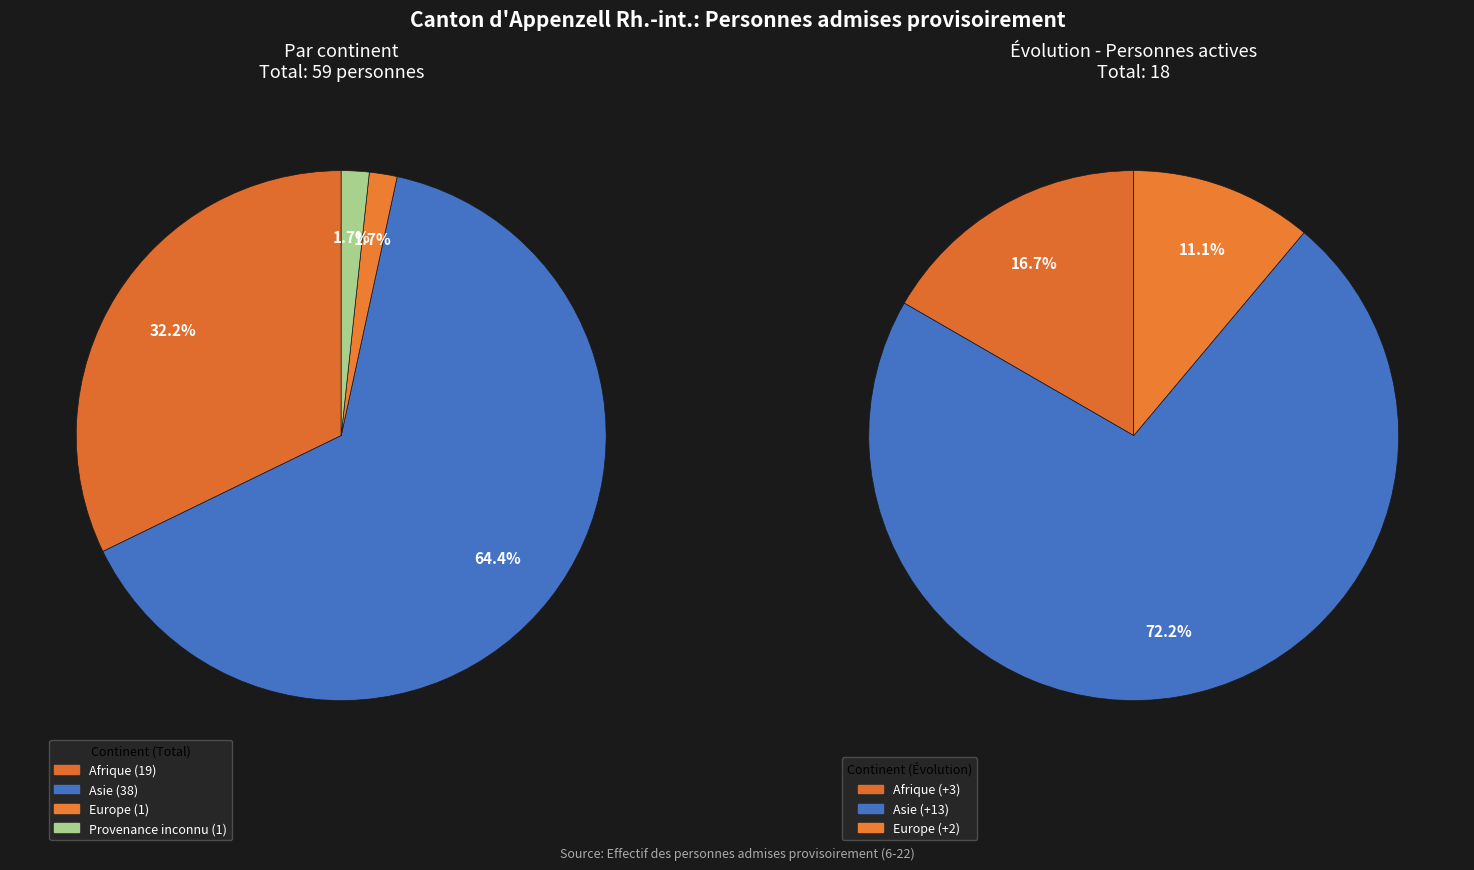

To the nearest percent, what is the average slice percentage?

25%